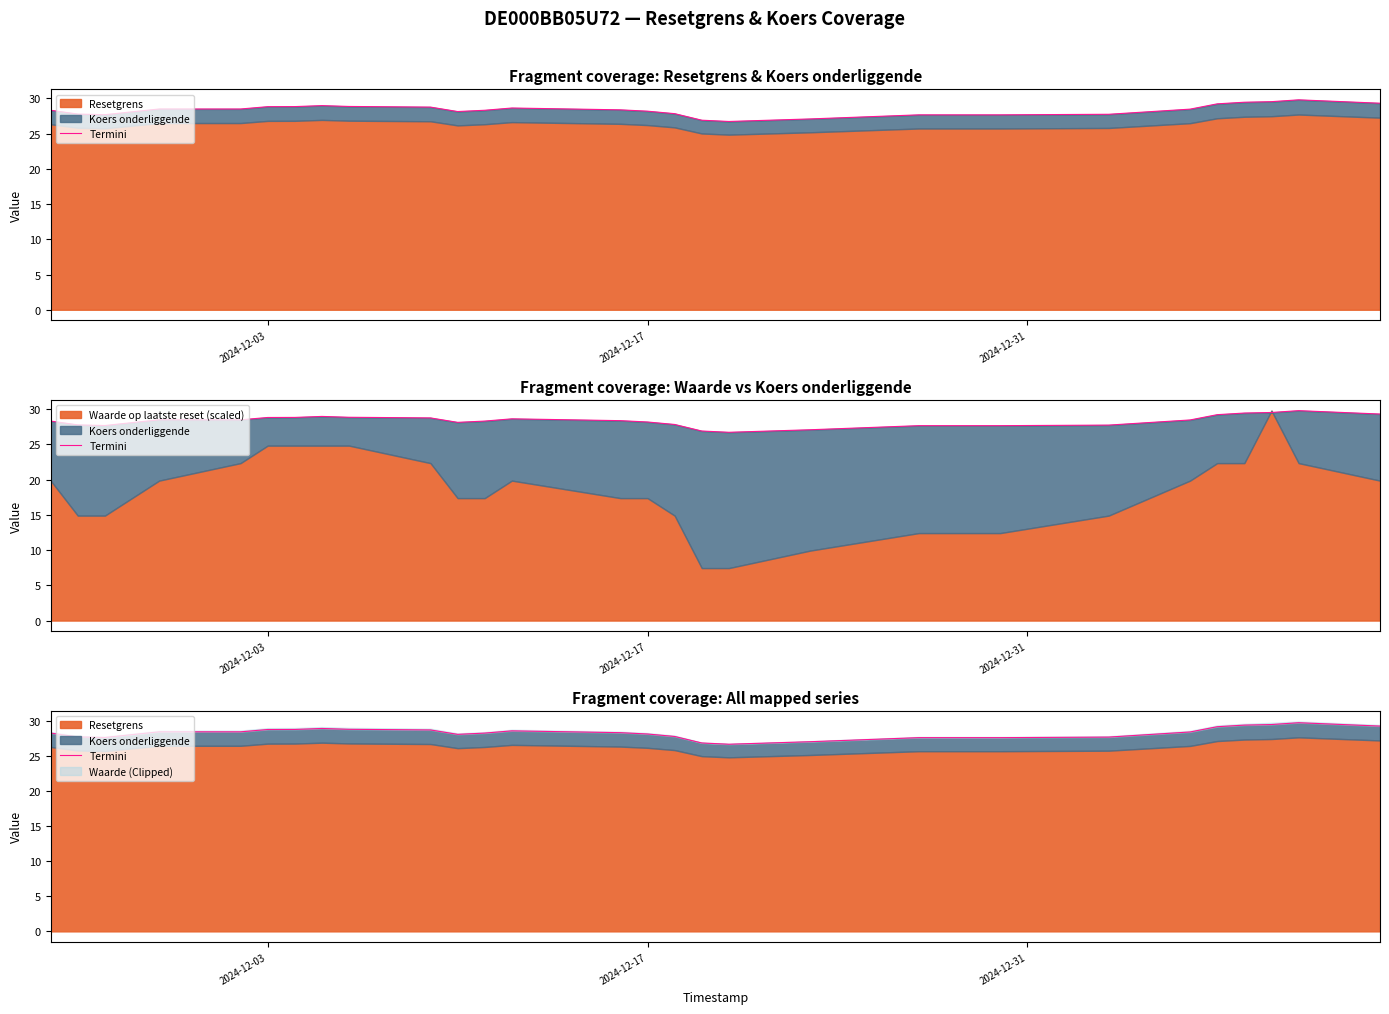

True or false: the data has more than 2 interior local peaks.

True